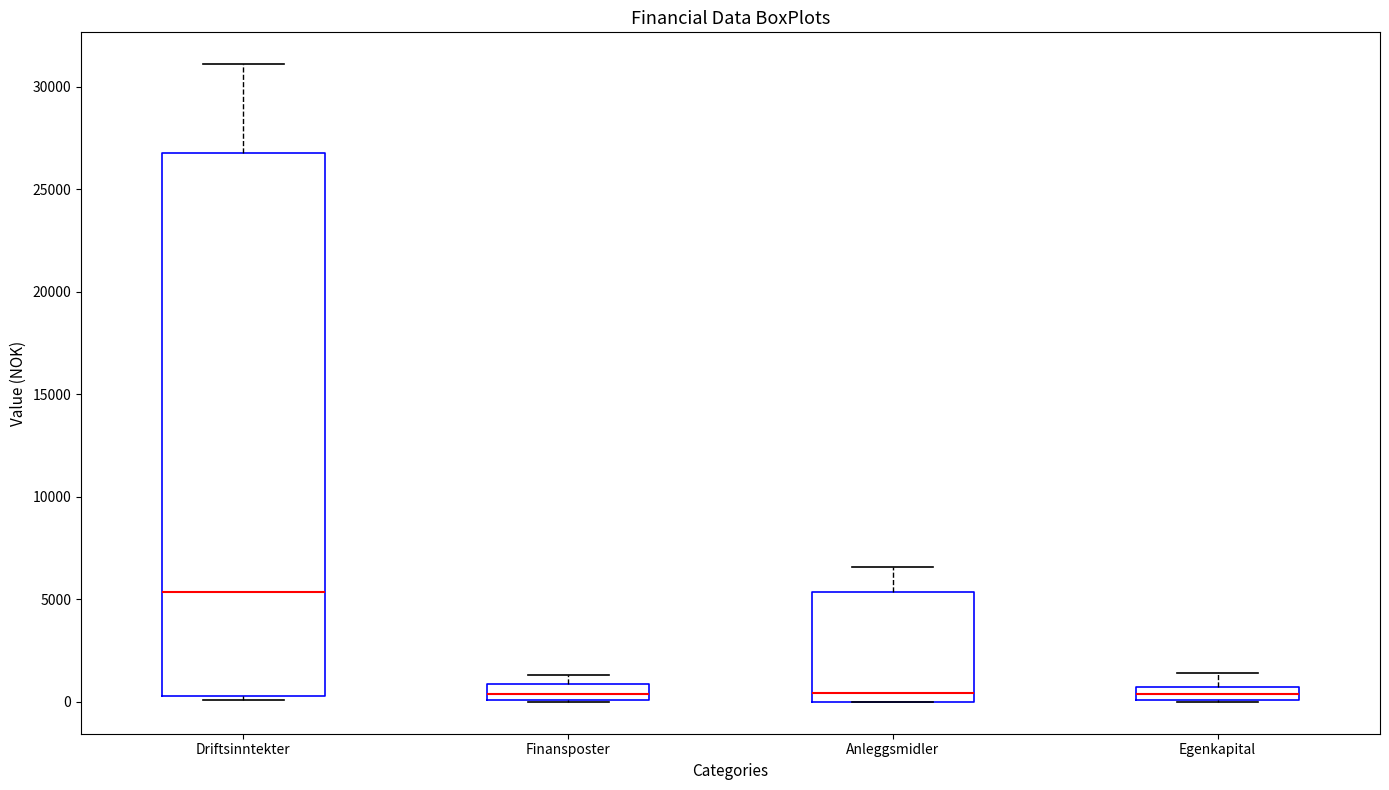

Which box is the tallest, from its lower edge to its upper edge?

Driftsinntekter